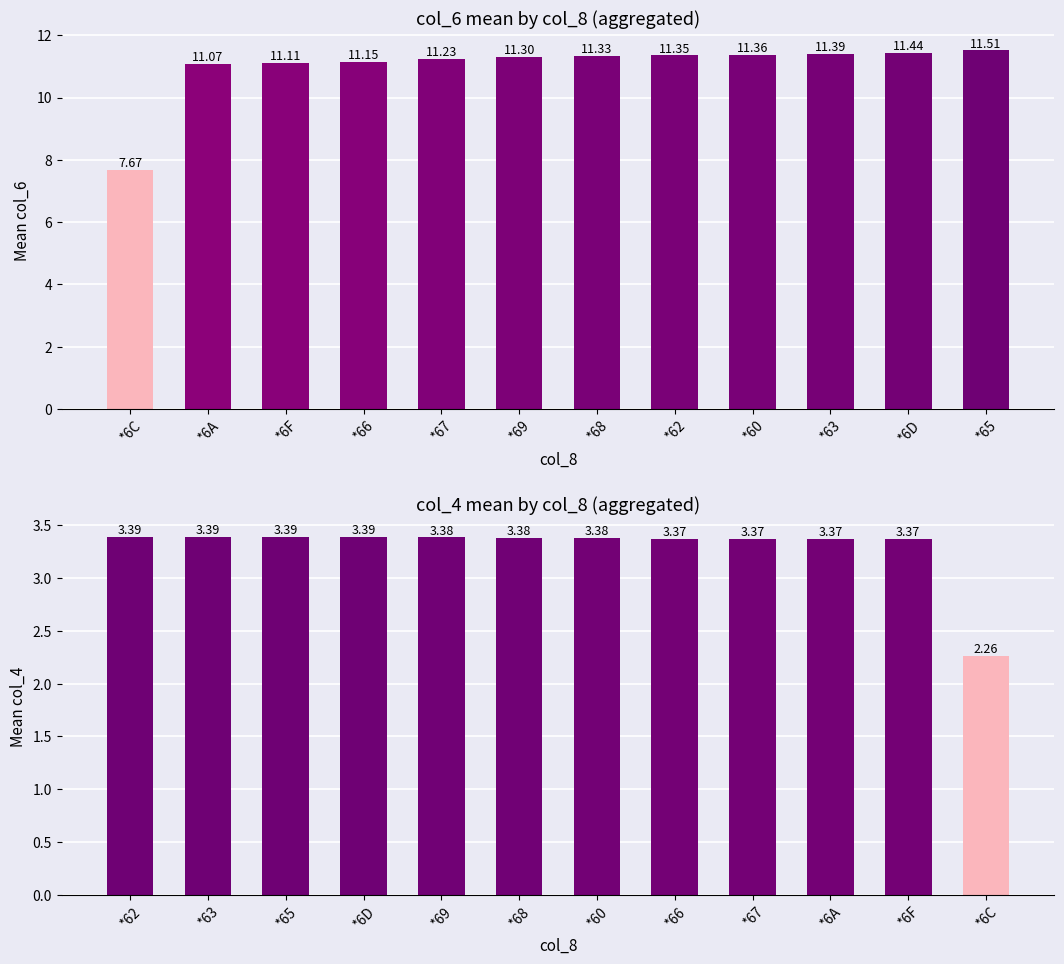

What is the label of the 4th bar from the left?

*66